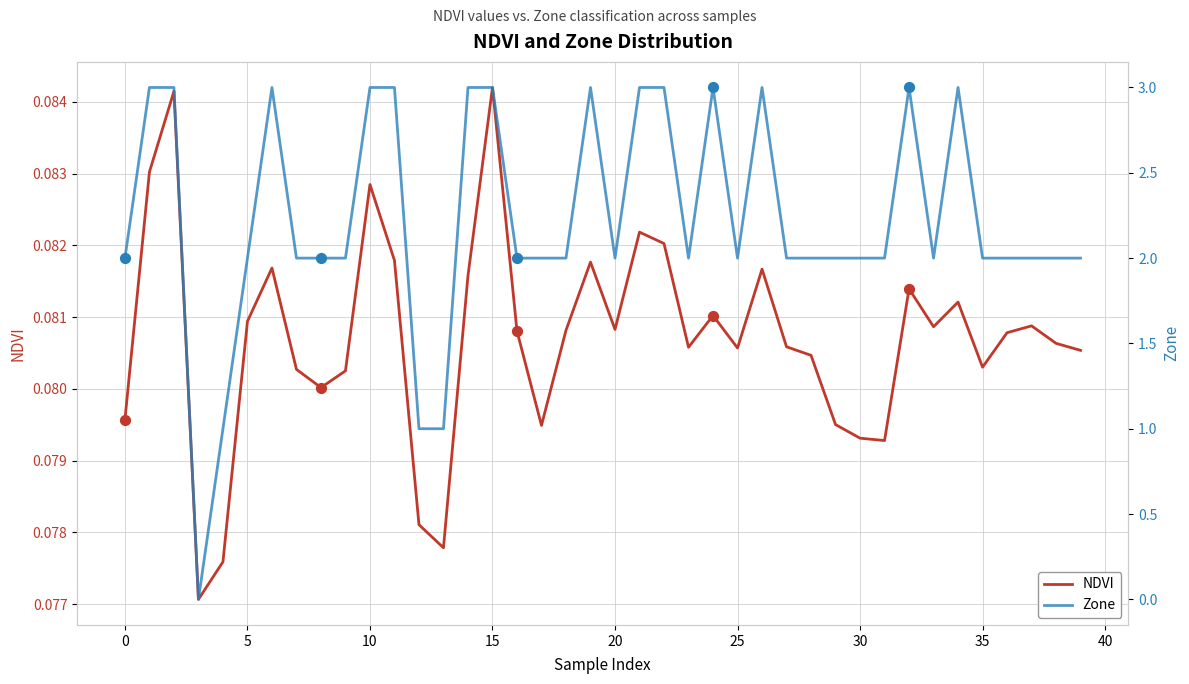

At which category is the sum across all series the highest?

15